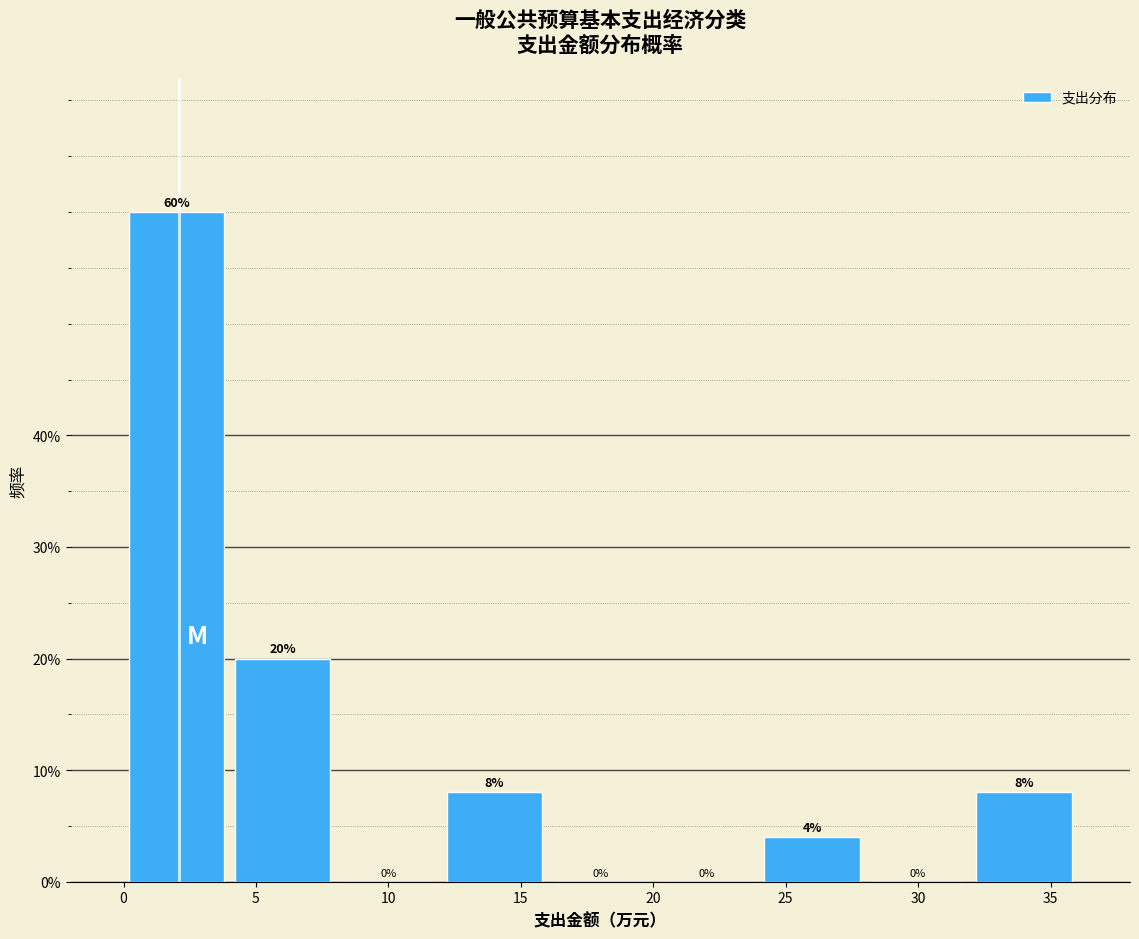

Reading left to right, list every bar in this chart as the range it spans on the x-axis followed by its height.

0 to 4: 60
4 to 8: 20
8 to 12: 0
12 to 16: 8
16 to 20: 0
20 to 24: 0
24 to 28: 4
28 to 32: 0
32 to 36: 8